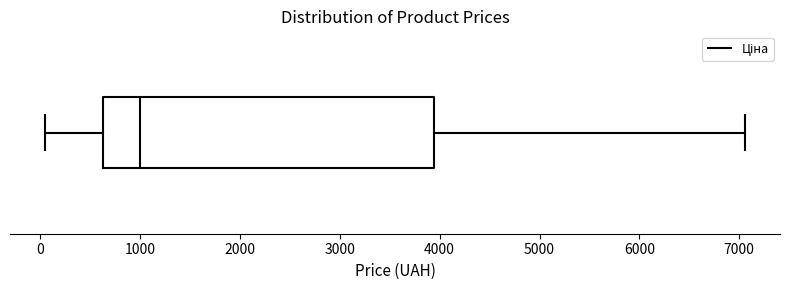

Where does the median line of the box sit on the x-axis? The values are not printed on the chart, so give them approximately, as read against the axis.

1000